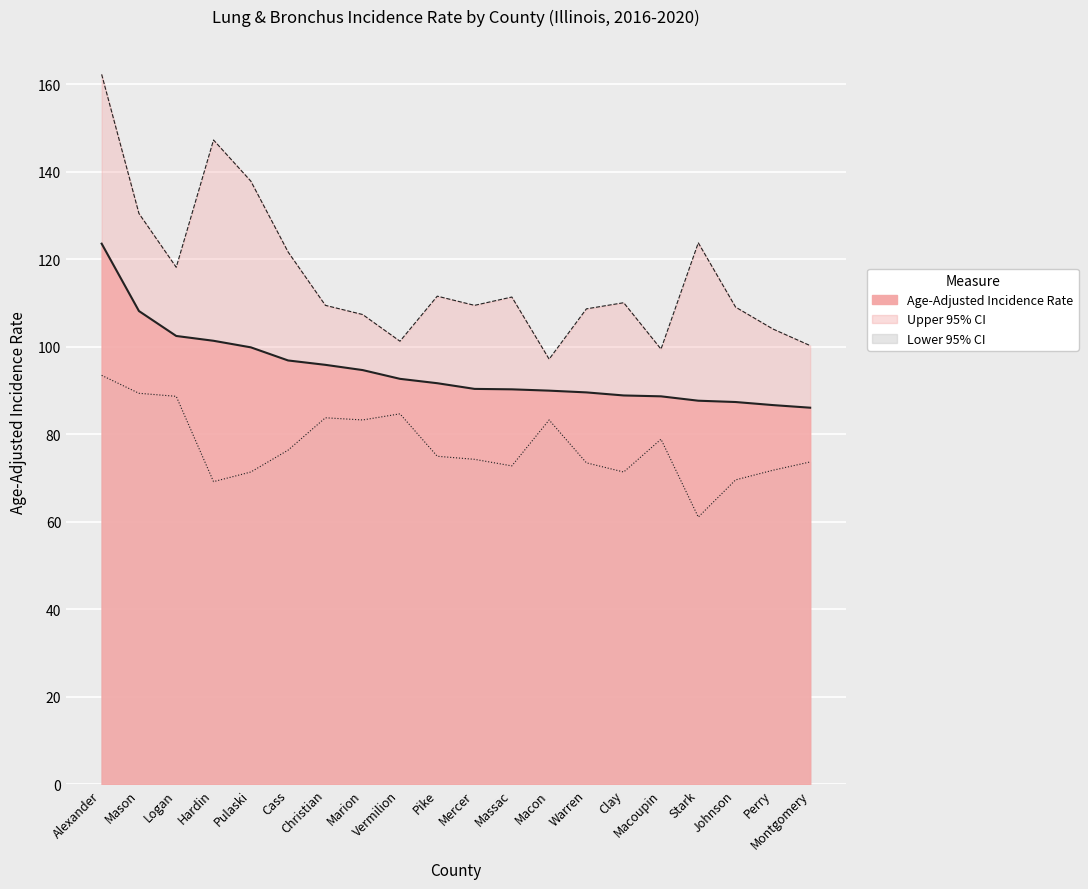

What is the greatest value displayed?

162.3